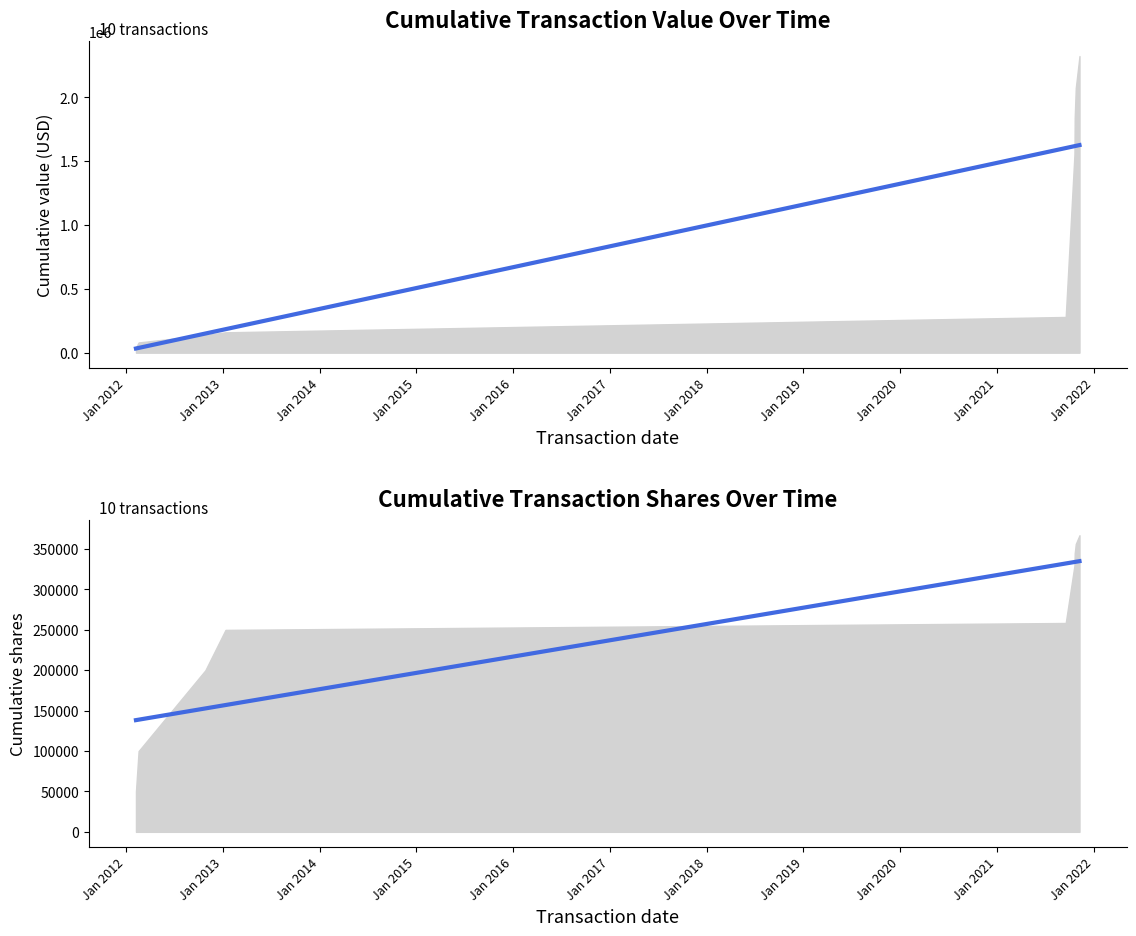

True or false: the data has more than 1 interior local peaks.

False